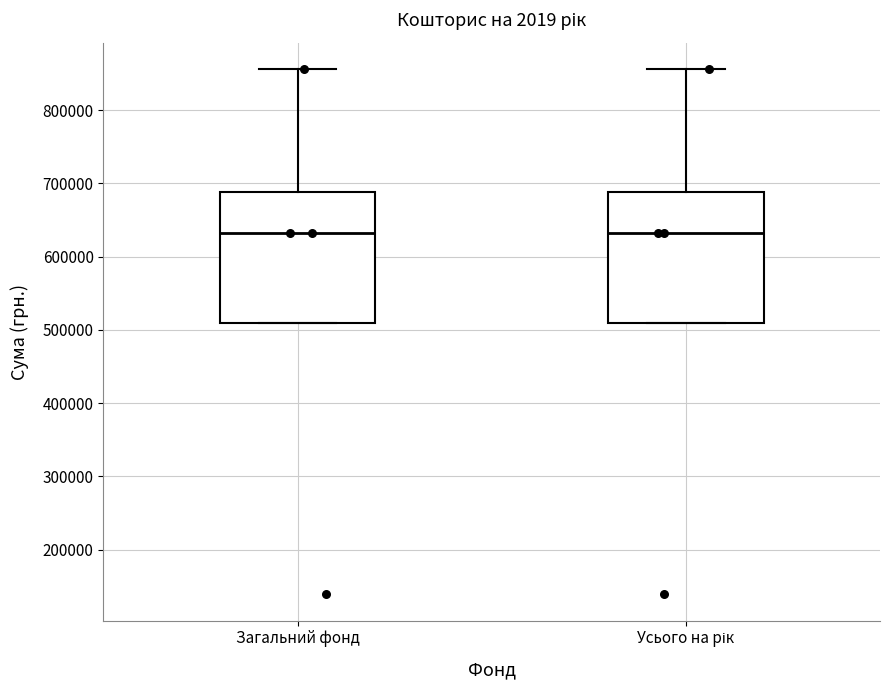

Reading left to right, read every box against the y-axis: the position of its median line, the range the box covers, and the ends of its whiskers. The values are not printed on the chart, so give them approximately, as read against the axis.

Загальний фонд: median 630000, box 510000 to 690000, whiskers 510000 to 860000
Усього на рік: median 630000, box 510000 to 690000, whiskers 510000 to 860000